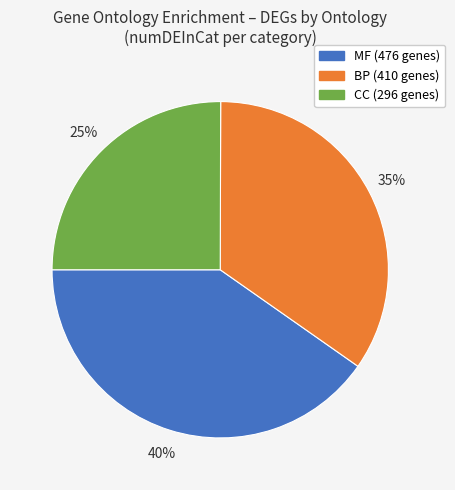

Does any single category account for the majority?

No